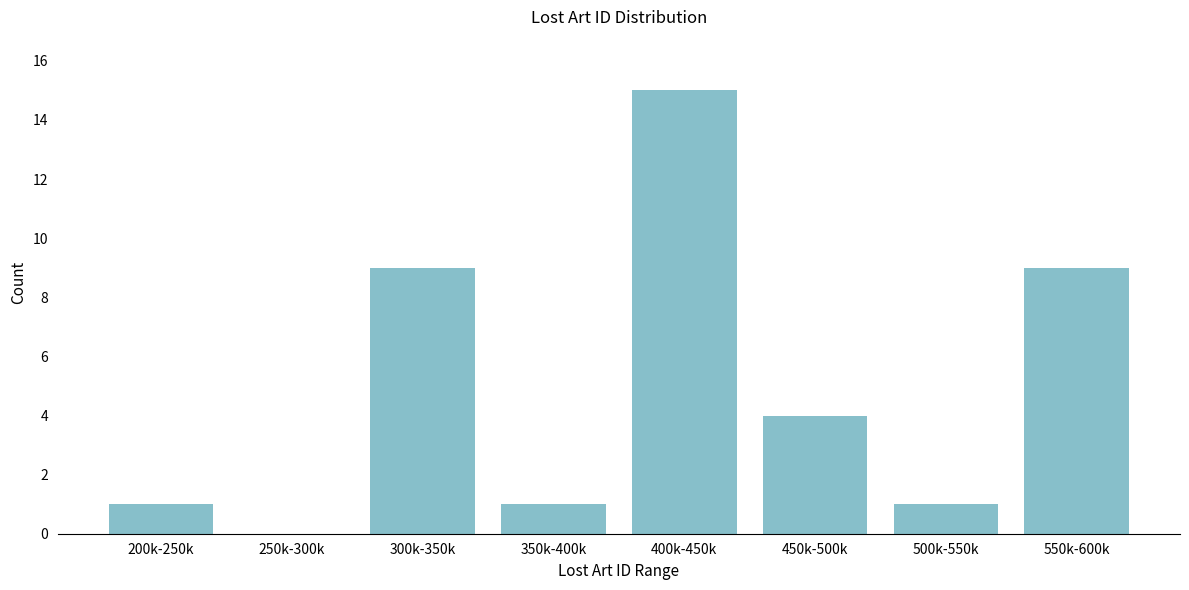

Reading left to right, transcribe all the data shown in this chart.

200k-250k=1	250k-300k=0	300k-350k=9	350k-400k=1	400k-450k=15	450k-500k=4	500k-550k=1	550k-600k=9